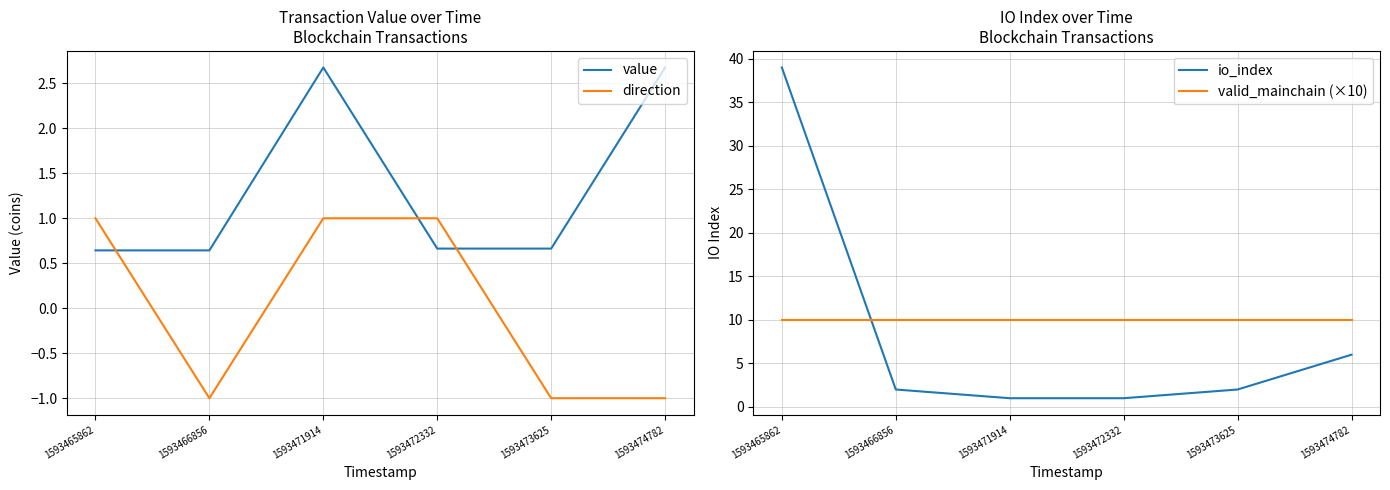

What is the lowest value of the io_index series?

1